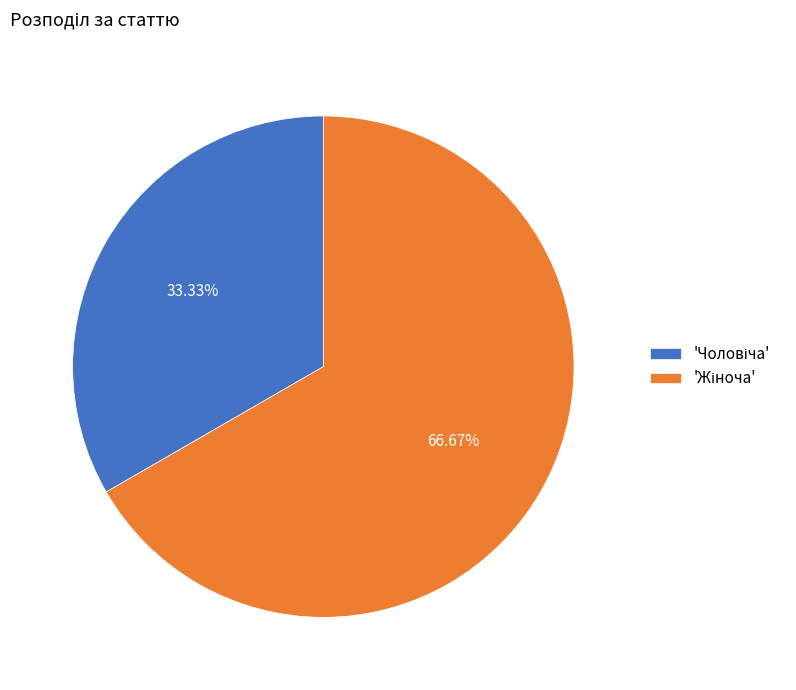

Is there any slice that represents more than half of the pie?

Yes